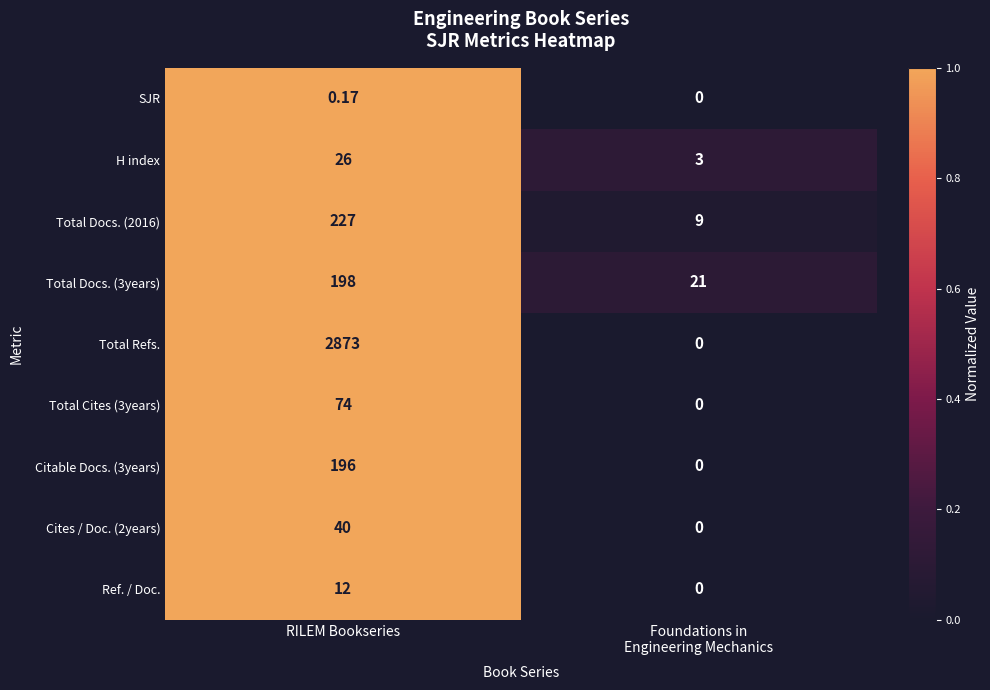

At which category is the sum across all series the highest?

RILEM Bookseries